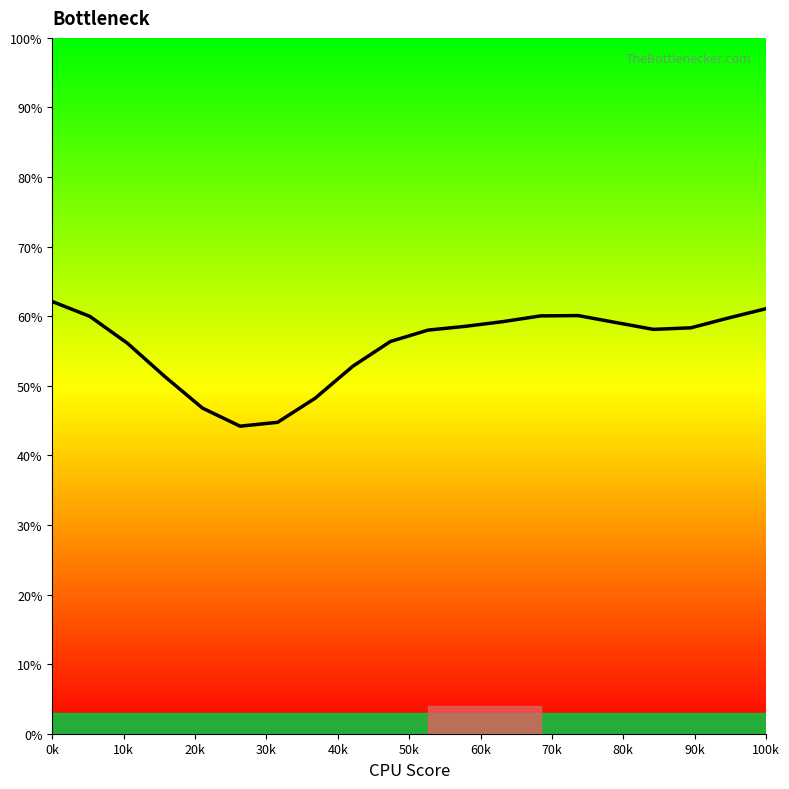

What is the smallest value displayed?

44.2